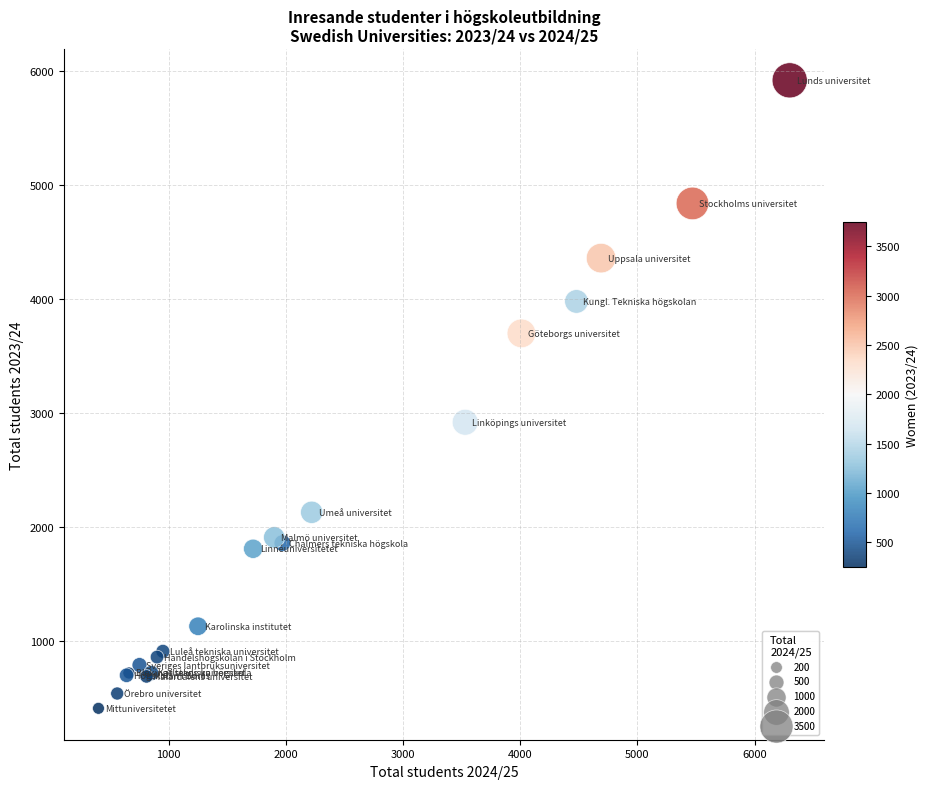

What Y value in the scatter plot is closest to 3165?

2920